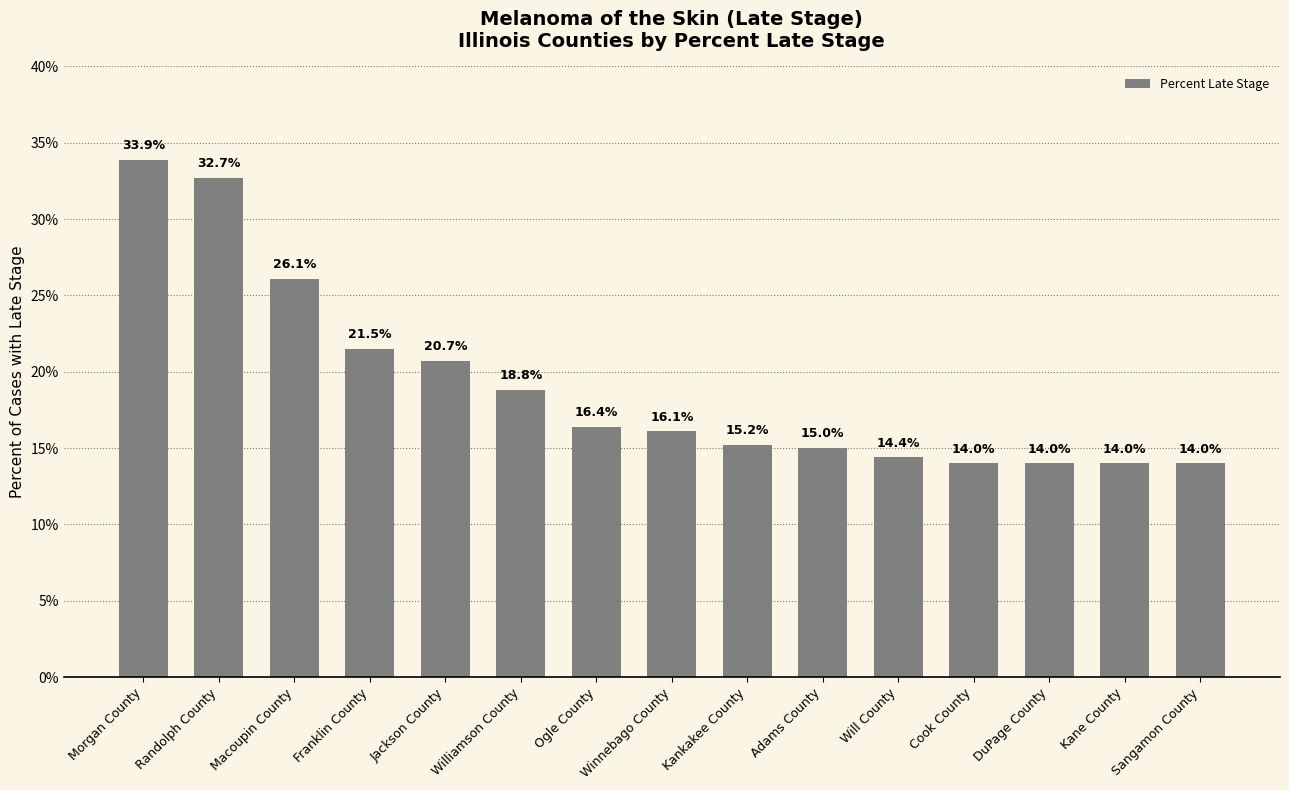

Are the bars horizontal?

No